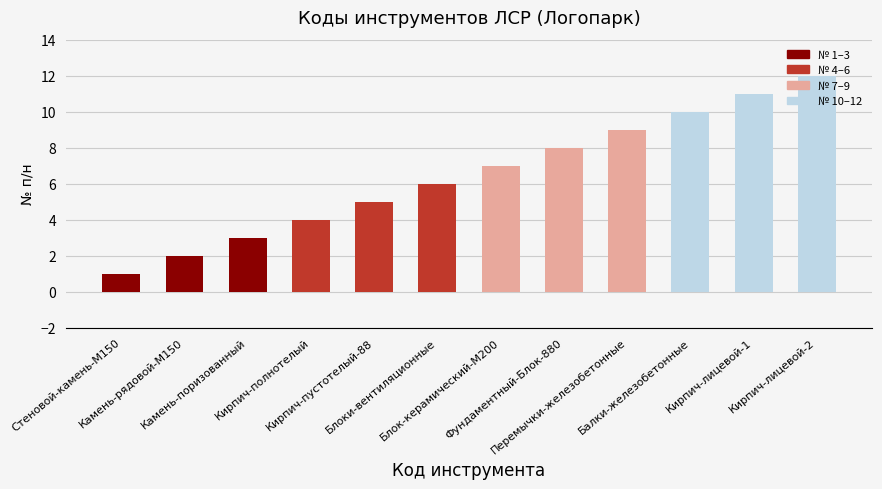

Reading left to right, list all the values displayed in this chart.

Стеновой-камень-М150=1	Камень-рядовой-М150=2	Камень-поризованный=3	Кирпич-полнотелый=4	Кирпич-пустотелый-88=5	Блоки-вентиляционные=6	Блок-керамический-М200=7	Фундаментный-Блок-880=8	Перемычки-железобетонные=9	Балки-железобетонные=10	Кирпич-лицевой-1=11	Кирпич-лицевой-2=12